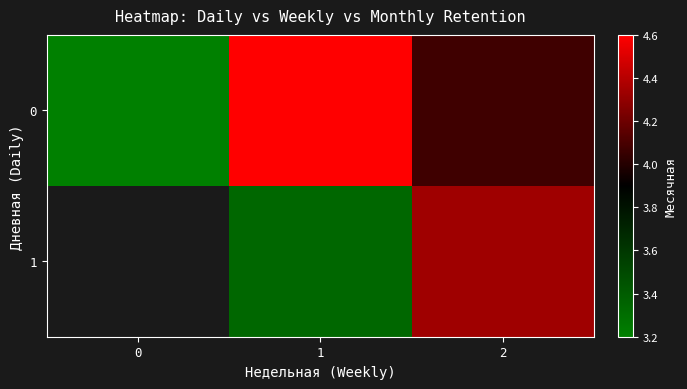

Is the value of 0 at 0 greater than the value of 1 at 2?

No